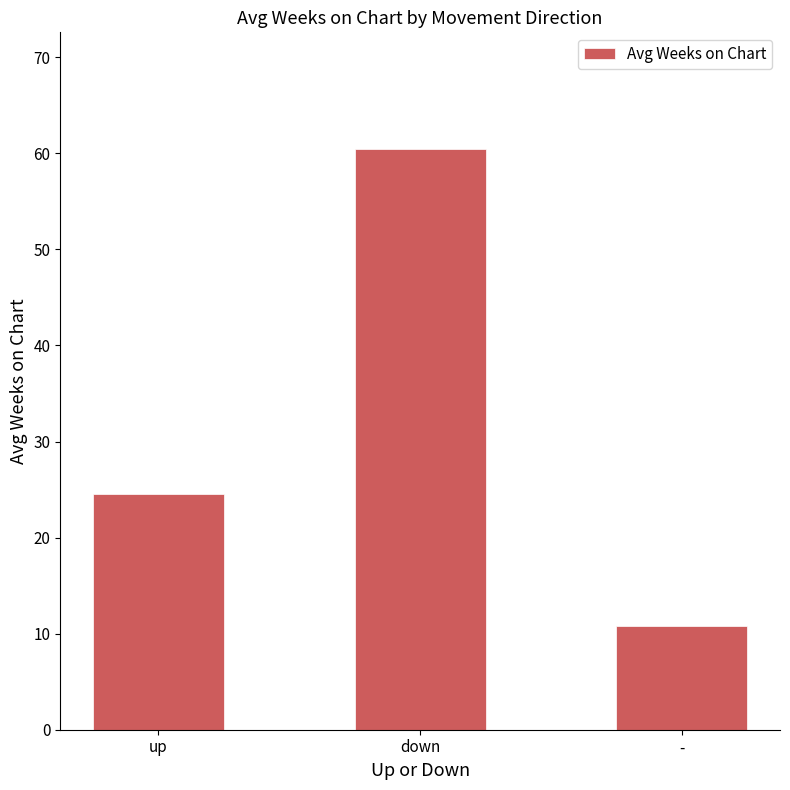

At which category does the chart reach its minimum across all series?

-